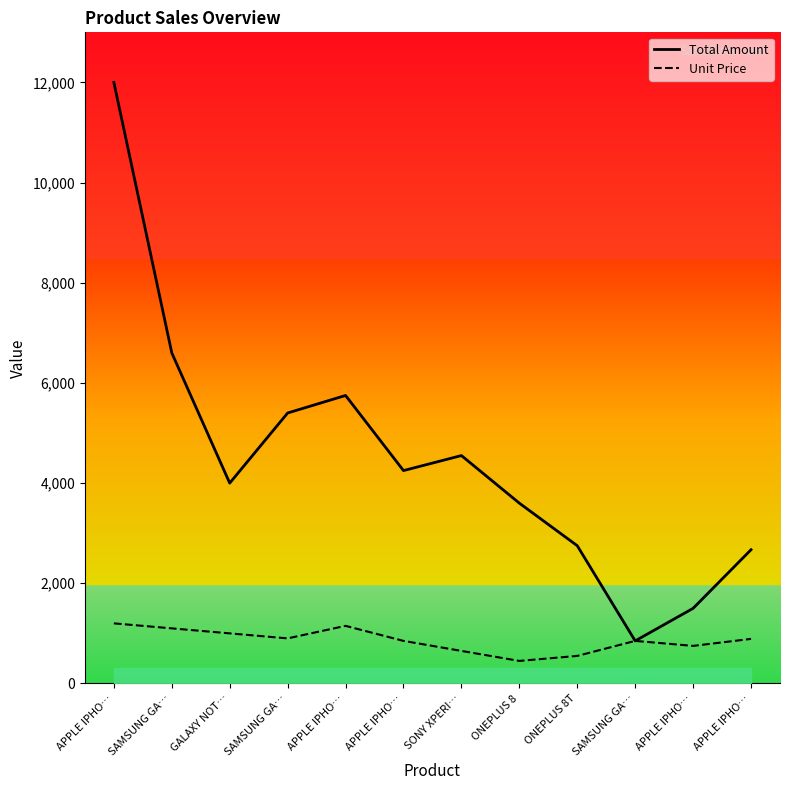

What is the total value across all series at GALAXY NOT…?

5000